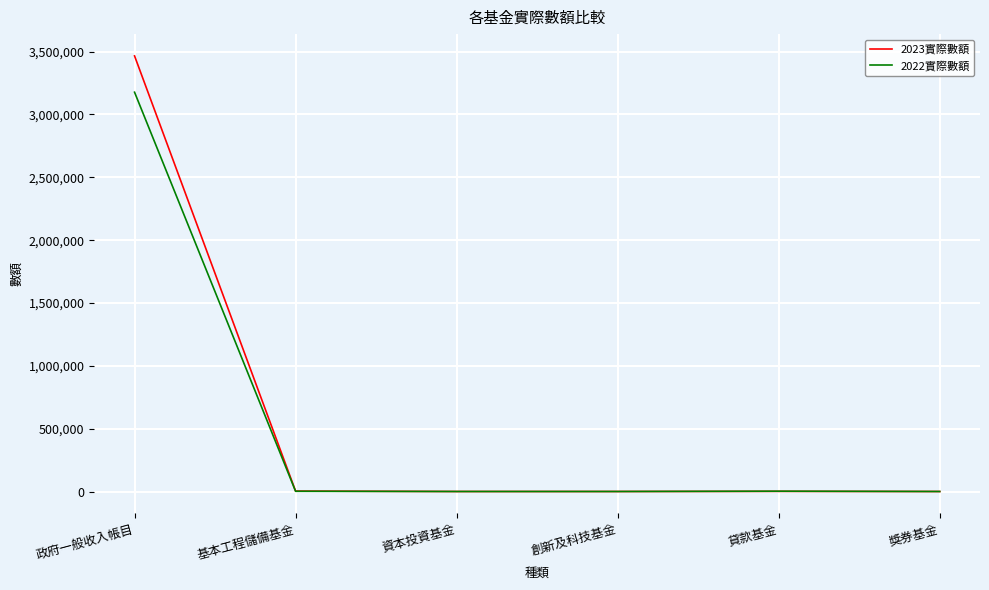

What is the sum of all 2023實際數額 values?

3470922